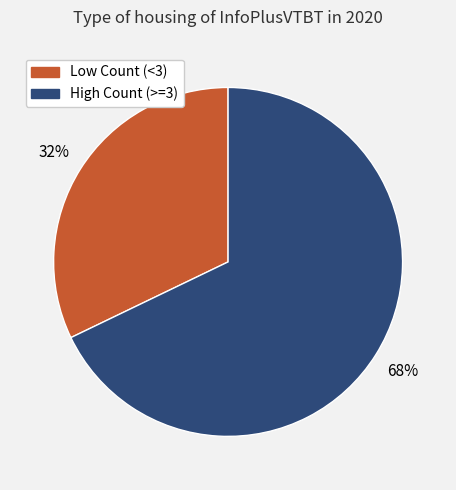

How many segments does this pie chart have?

2